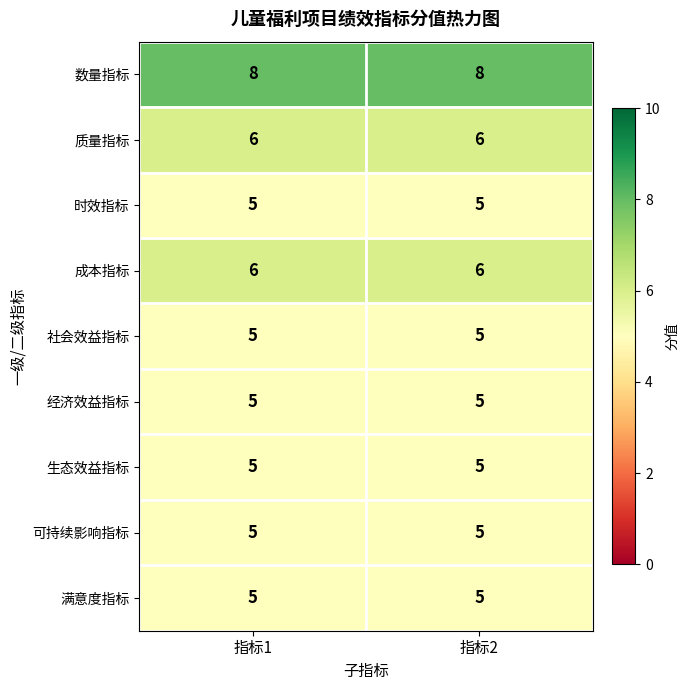

Reading left to right, extract all data points from this chart.

数量指标: 指标1=8	指标2=8
质量指标: 指标1=6	指标2=6
时效指标: 指标1=5	指标2=5
成本指标: 指标1=6	指标2=6
社会效益指标: 指标1=5	指标2=5
经济效益指标: 指标1=5	指标2=5
生态效益指标: 指标1=5	指标2=5
可持续影响指标: 指标1=5	指标2=5
满意度指标: 指标1=5	指标2=5